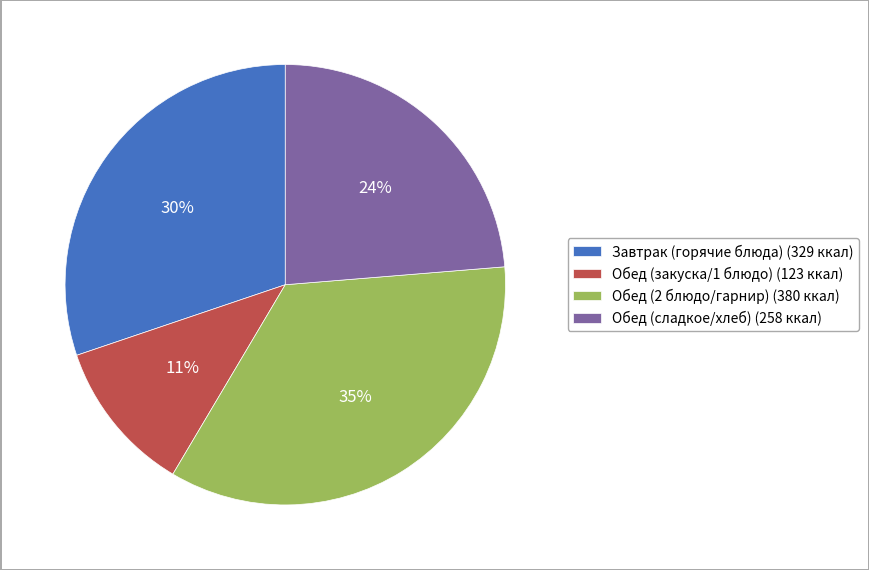

Is there a majority slice in this chart?

No